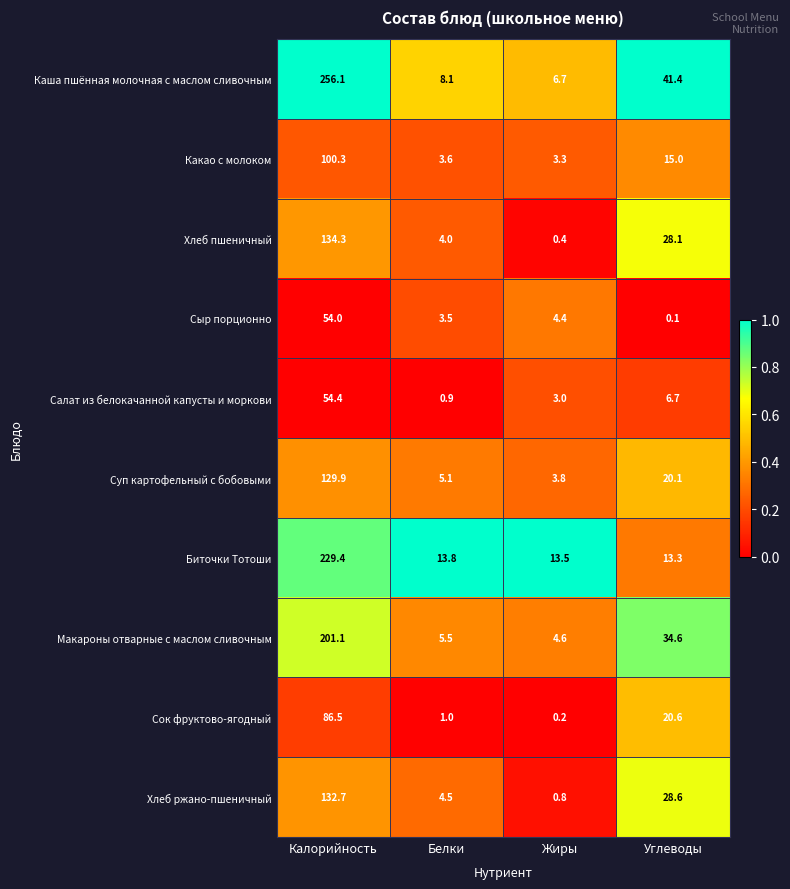

What value does the Макароны отварные с маслом сливочным series have at Углеводы?

34.6